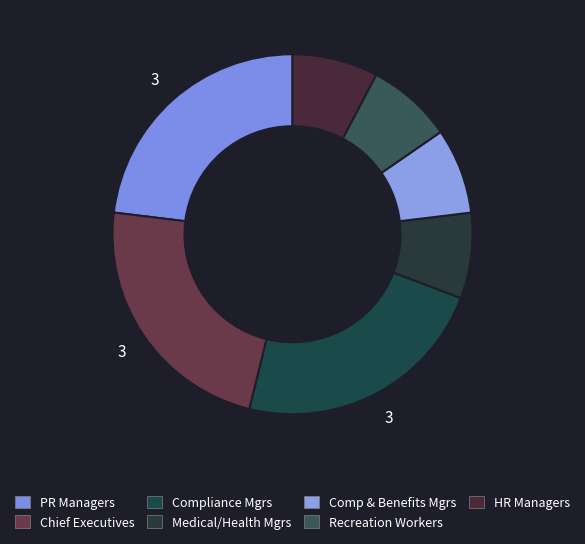

Count the number of slices in the pie.

7